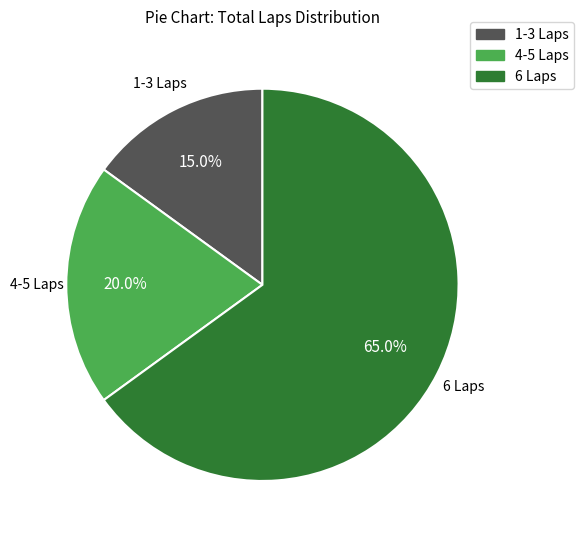

The 1-3 Laps slice represents 15% of the pie. True or false?

True